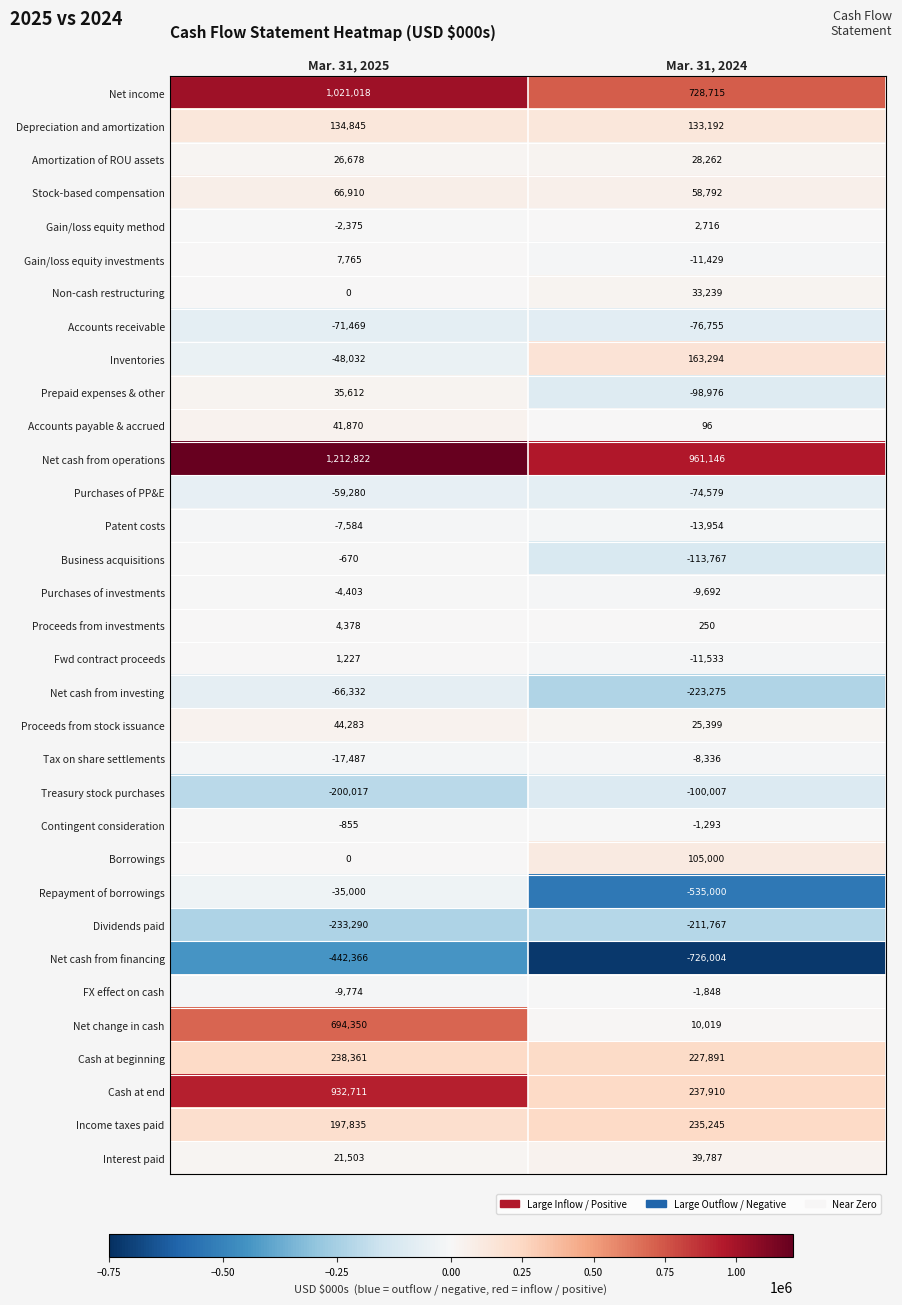

Between Mar. 31, 2025 and Mar. 31, 2024, which series saw the biggest shift?

Cash at end